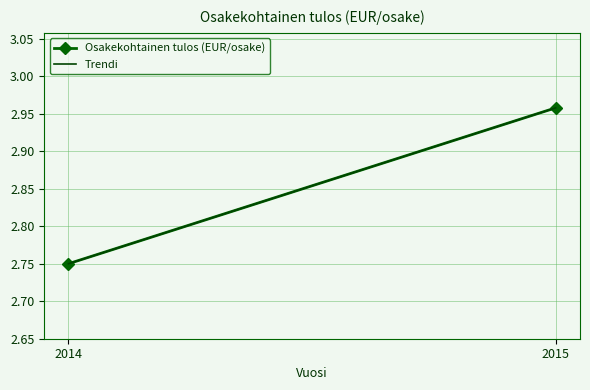

Does the chart have visible grid lines?

Yes